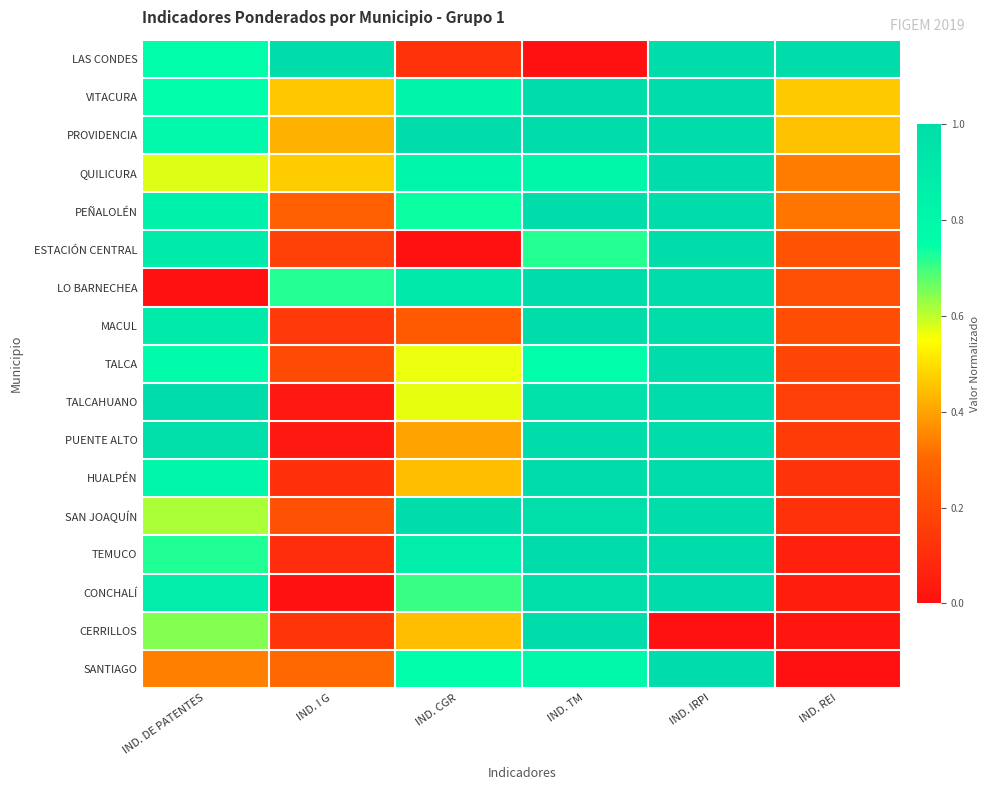

Reading left to right, transcribe all the data shown in this chart.

LAS CONDES: IND. DE PATENTES=0.8	IND. I G=1.0	IND. CGR=0.1	IND. TM=0.0	IND. IRPI=1.0	IND. REI=1.0
VITACURA: IND. DE PATENTES=0.8	IND. I G=0.5	IND. CGR=0.8	IND. TM=1.0	IND. IRPI=1.0	IND. REI=0.5
PROVIDENCIA: IND. DE PATENTES=0.8	IND. I G=0.4	IND. CGR=1.0	IND. TM=1.0	IND. IRPI=1.0	IND. REI=0.5
QUILICURA: IND. DE PATENTES=0.6	IND. I G=0.5	IND. CGR=0.8	IND. TM=0.8	IND. IRPI=1.0	IND. REI=0.3
PEÑALOLÉN: IND. DE PATENTES=0.8	IND. I G=0.3	IND. CGR=0.7	IND. TM=1.0	IND. IRPI=1.0	IND. REI=0.3
ESTACIÓN CENTRAL: IND. DE PATENTES=0.9	IND. I G=0.2	IND. CGR=0.0	IND. TM=0.7	IND. IRPI=1.0	IND. REI=0.2
LO BARNECHEA: IND. DE PATENTES=0.0	IND. I G=0.7	IND. CGR=0.9	IND. TM=1.0	IND. IRPI=1.0	IND. REI=0.2
MACUL: IND. DE PATENTES=0.9	IND. I G=0.1	IND. CGR=0.3	IND. TM=1.0	IND. IRPI=1.0	IND. REI=0.2
TALCA: IND. DE PATENTES=0.8	IND. I G=0.2	IND. CGR=0.6	IND. TM=0.8	IND. IRPI=1.0	IND. REI=0.2
TALCAHUANO: IND. DE PATENTES=1.0	IND. I G=0.0	IND. CGR=0.6	IND. TM=1.0	IND. IRPI=1.0	IND. REI=0.2
PUENTE ALTO: IND. DE PATENTES=1.0	IND. I G=0.0	IND. CGR=0.4	IND. TM=1.0	IND. IRPI=1.0	IND. REI=0.2
HUALPÉN: IND. DE PATENTES=0.8	IND. I G=0.1	IND. CGR=0.4	IND. TM=1.0	IND. IRPI=1.0	IND. REI=0.1
SAN JOAQUÍN: IND. DE PATENTES=0.6	IND. I G=0.2	IND. CGR=1.0	IND. TM=1.0	IND. IRPI=1.0	IND. REI=0.1
TEMUCO: IND. DE PATENTES=0.7	IND. I G=0.1	IND. CGR=0.9	IND. TM=1.0	IND. IRPI=1.0	IND. REI=0.1
CONCHALÍ: IND. DE PATENTES=0.9	IND. I G=0.0	IND. CGR=0.7	IND. TM=1.0	IND. IRPI=1.0	IND. REI=0.1
CERRILLOS: IND. DE PATENTES=0.6	IND. I G=0.1	IND. CGR=0.4	IND. TM=1.0	IND. IRPI=0.0	IND. REI=0.0
SANTIAGO: IND. DE PATENTES=0.3	IND. I G=0.3	IND. CGR=0.8	IND. TM=0.8	IND. IRPI=1.0	IND. REI=0.0